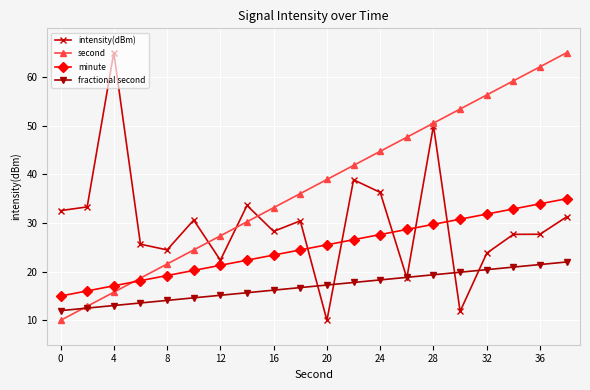

What is the value of the second point at the 19th from the left?

62.1